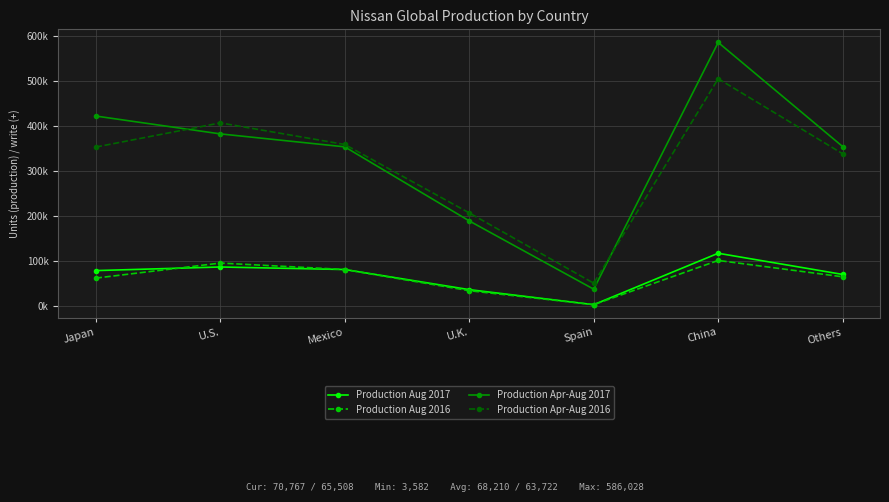

Between which two adjacent categories do Production Aug 2017 and Production Aug 2016 first intersect?

Japan and U.S.